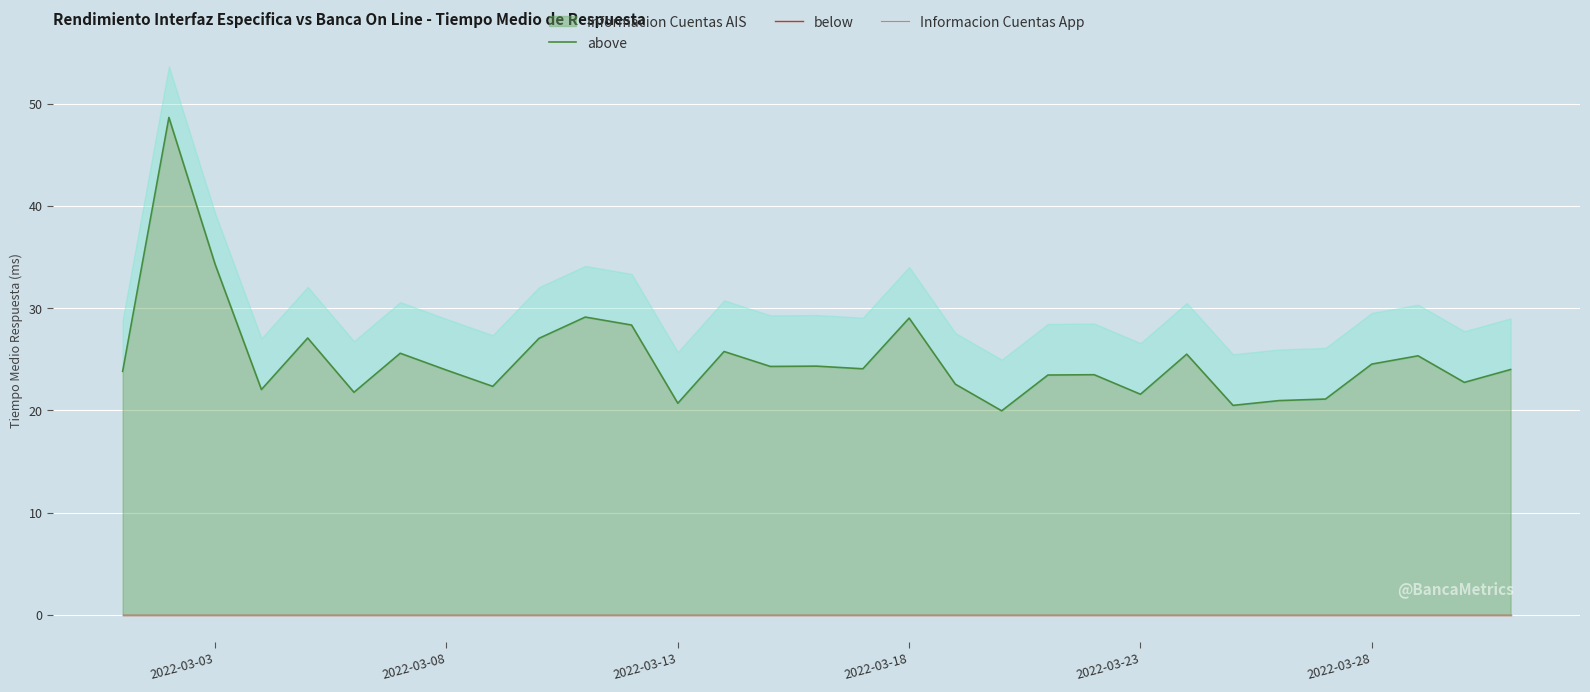

Which series has the widest spread of values?

above